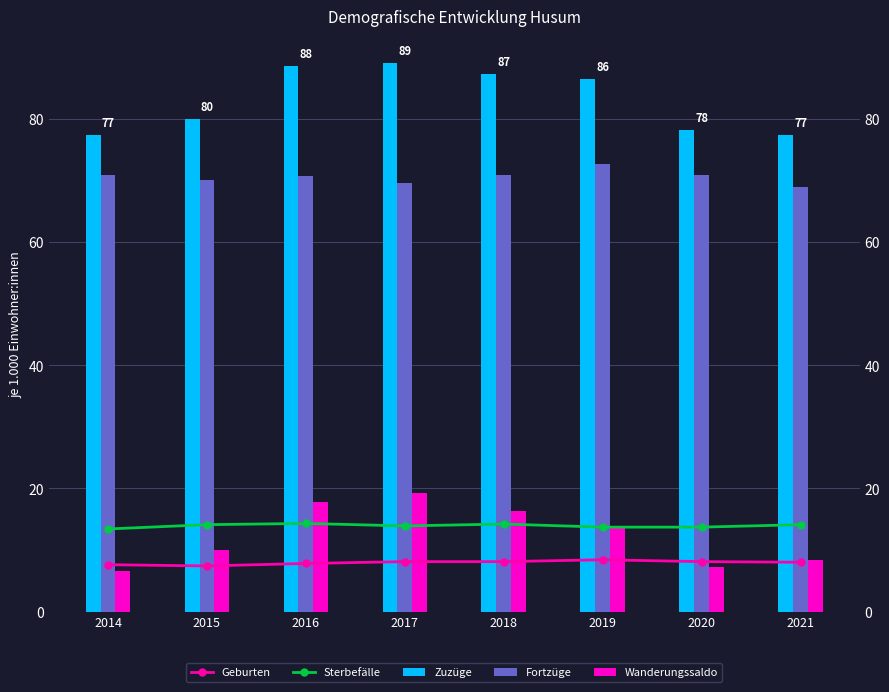

How many data points in Geburten are above 8?

4